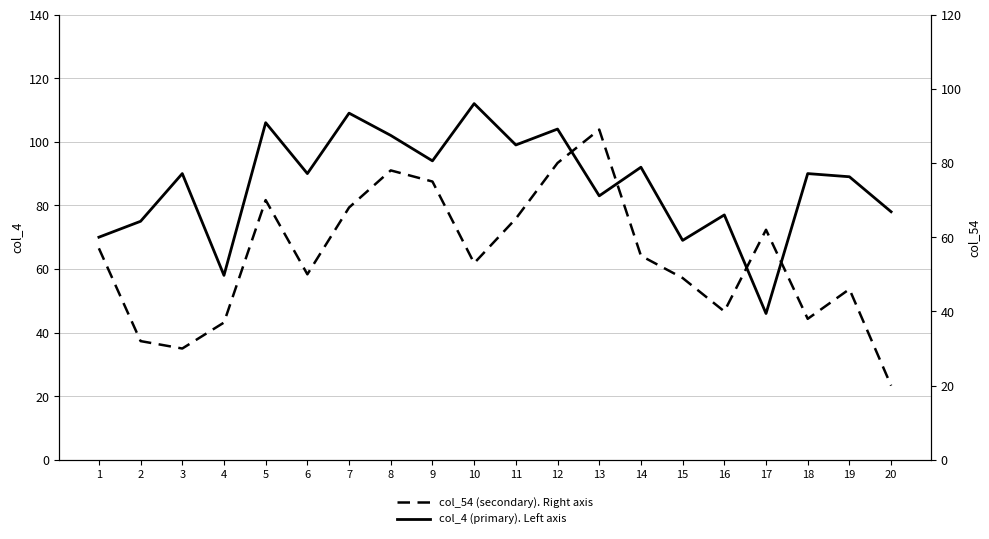

Which category has the highest value across all series?

10